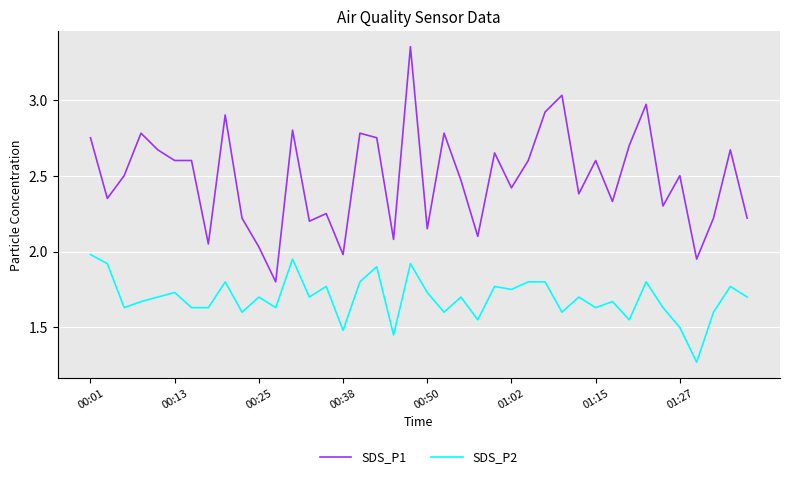

True or false: SDS_P2 has more than 0 interior local peaks.

True